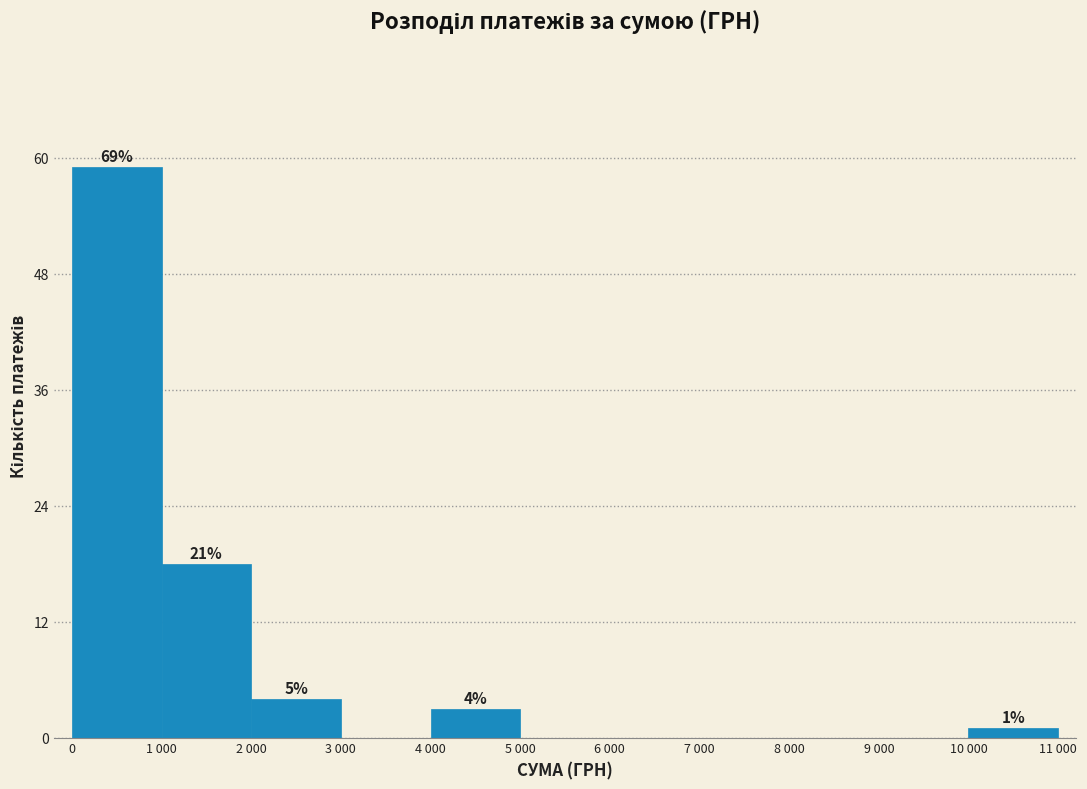

Reading left to right, what are all the values shown in this chart?

0=59	1 000=18	2 000=4	3 000=0	4 000=3	5 000=0	6 000=0	7 000=0	8 000=0	9 000=0	10 000=1